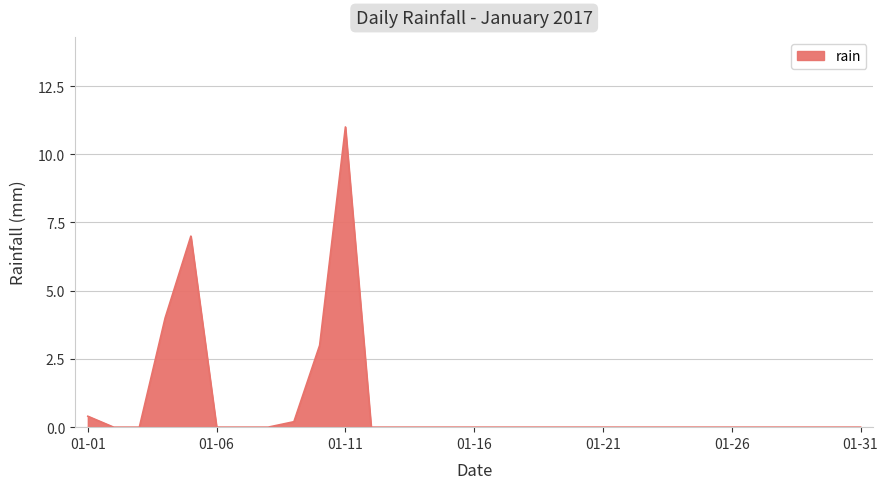

Which category has the highest value across all series?

01-11